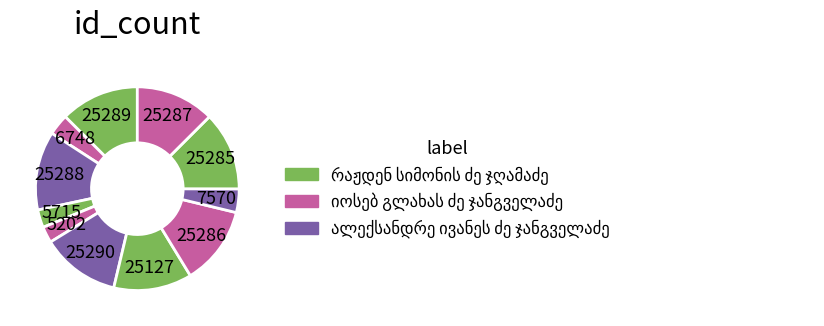

Does any single category account for the majority?

No